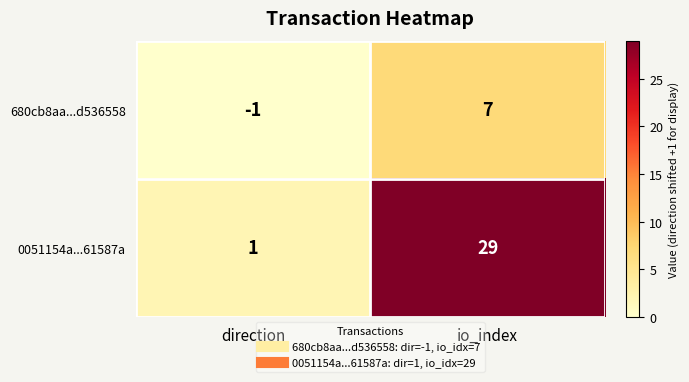

Which series has the largest total across all categories?

0051154a...61587a